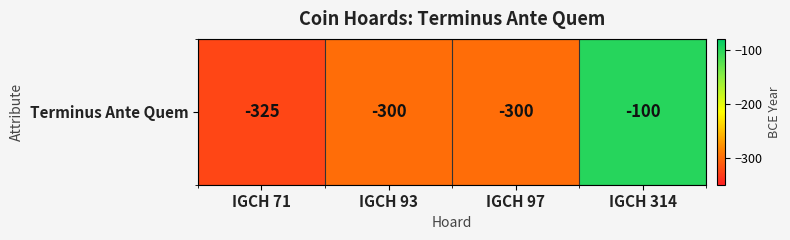

What is the sum of the values at IGCH 71 and IGCH 97?

-625